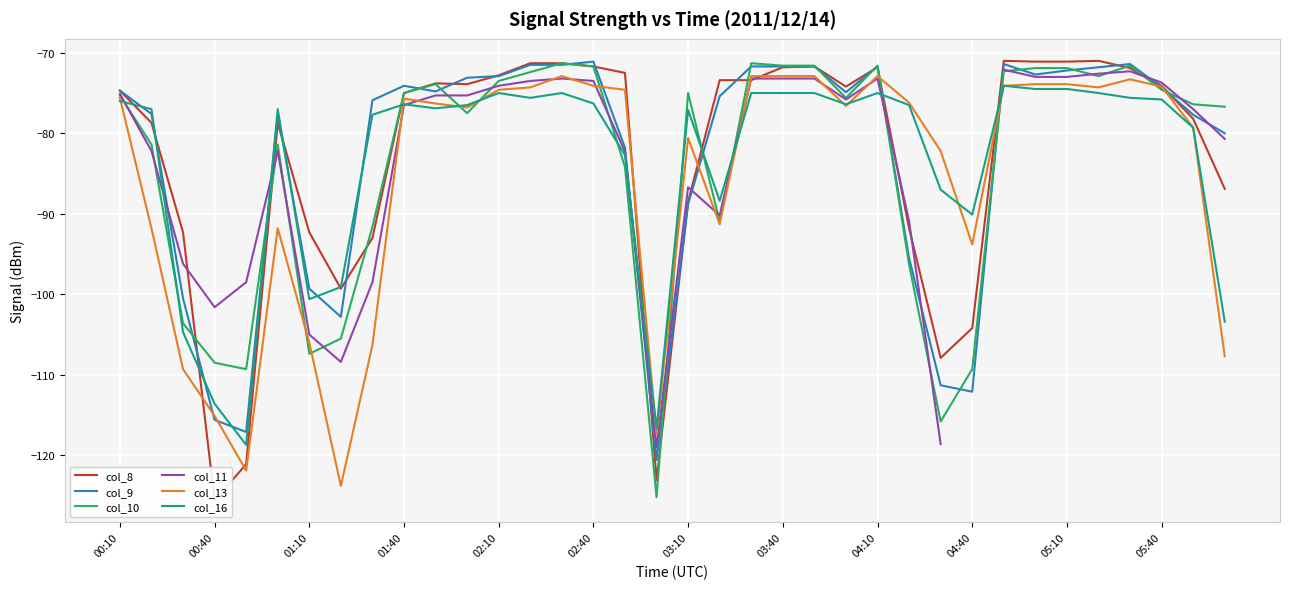

Which series has the largest total across all categories?

col_8